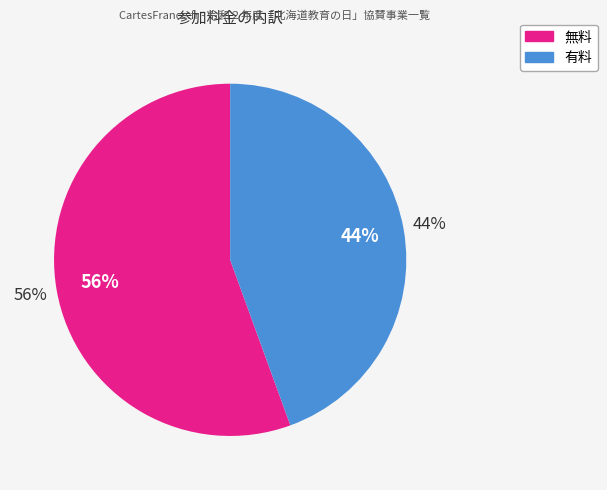

Which slice is the largest?

無料